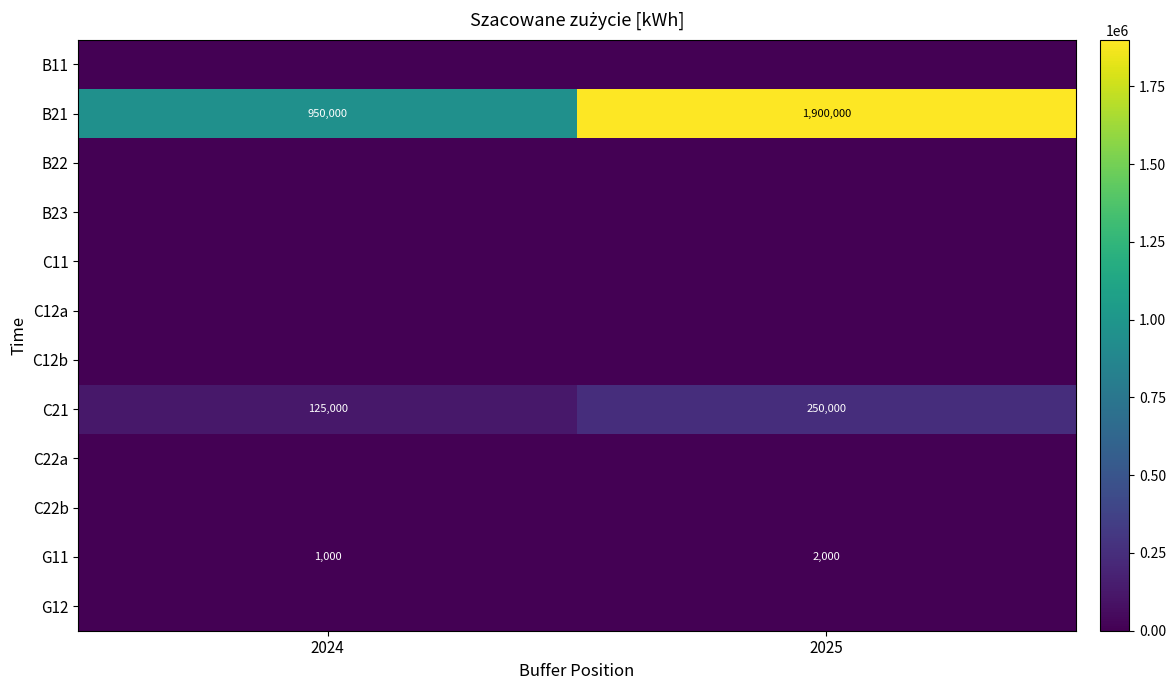

Is it true that G11 equals 2794 at 2025?

False